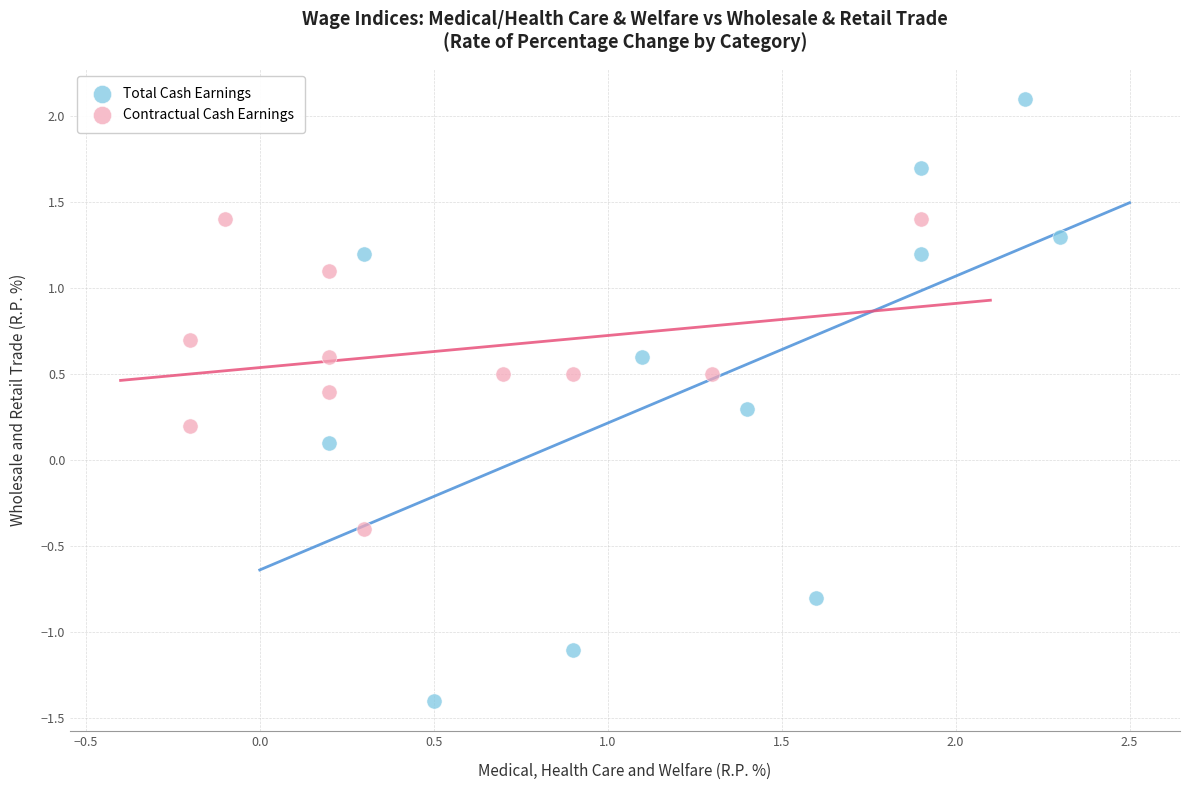

Which series has the largest Y range (max minus min)?

Total Cash Earnings